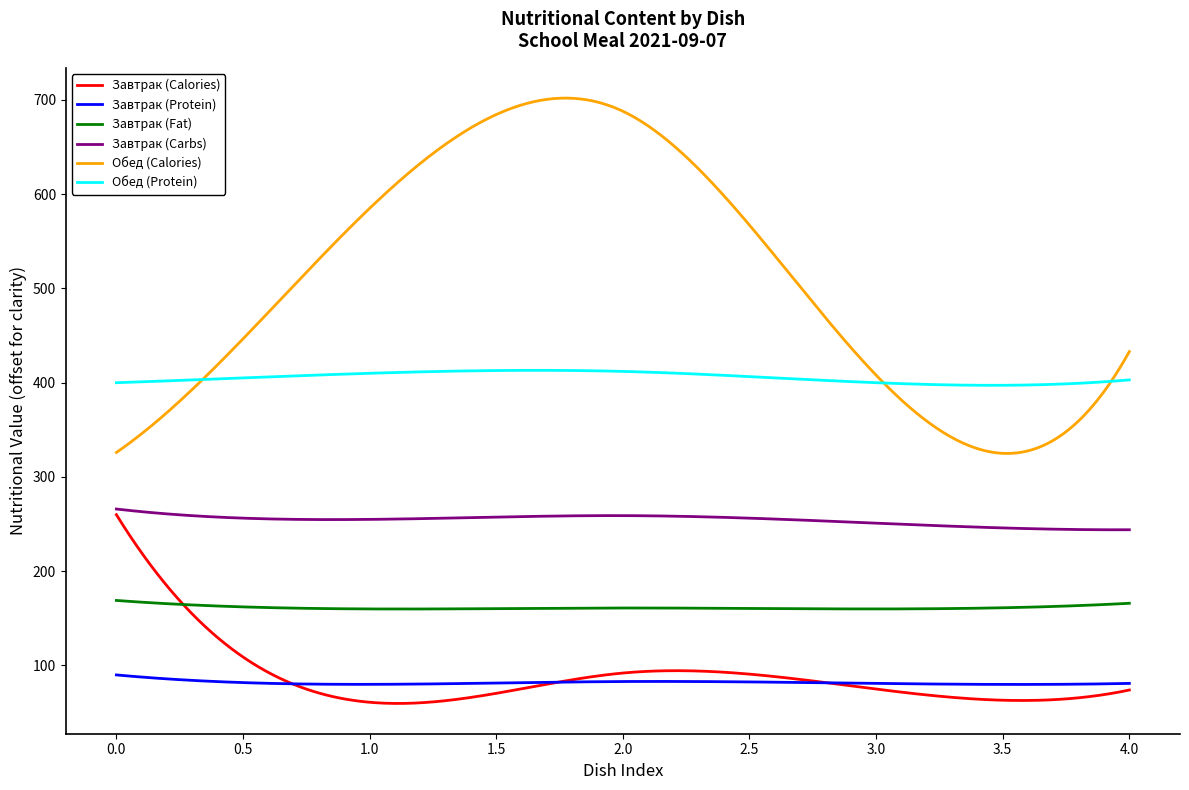

Does the chart display data point markers on the line(s)?

No